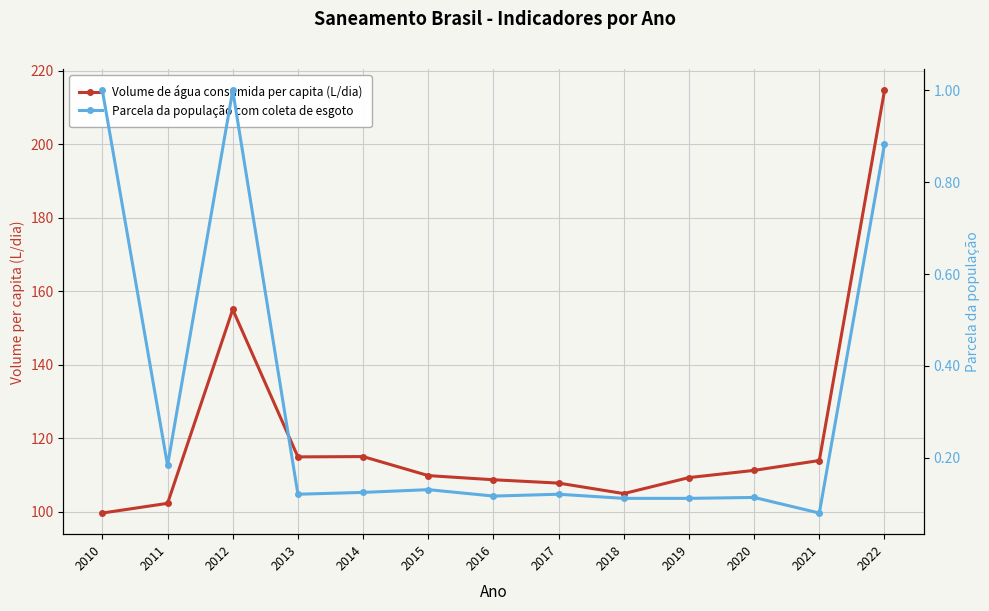

True or false: Volume de água consumida per capita (L/dia) has more than 2 interior local peaks.

False